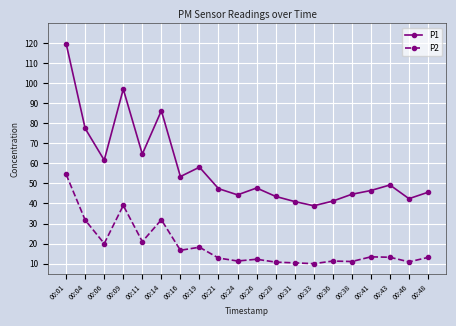

How many lines are shown in the chart?

2